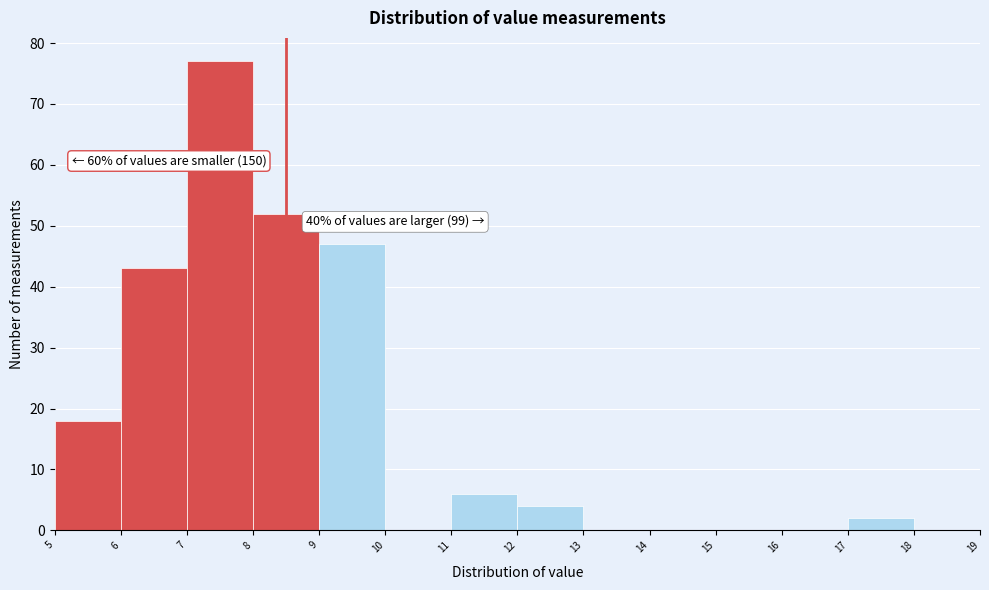

Which range on the x-axis has the tallest bar?

7 to 8